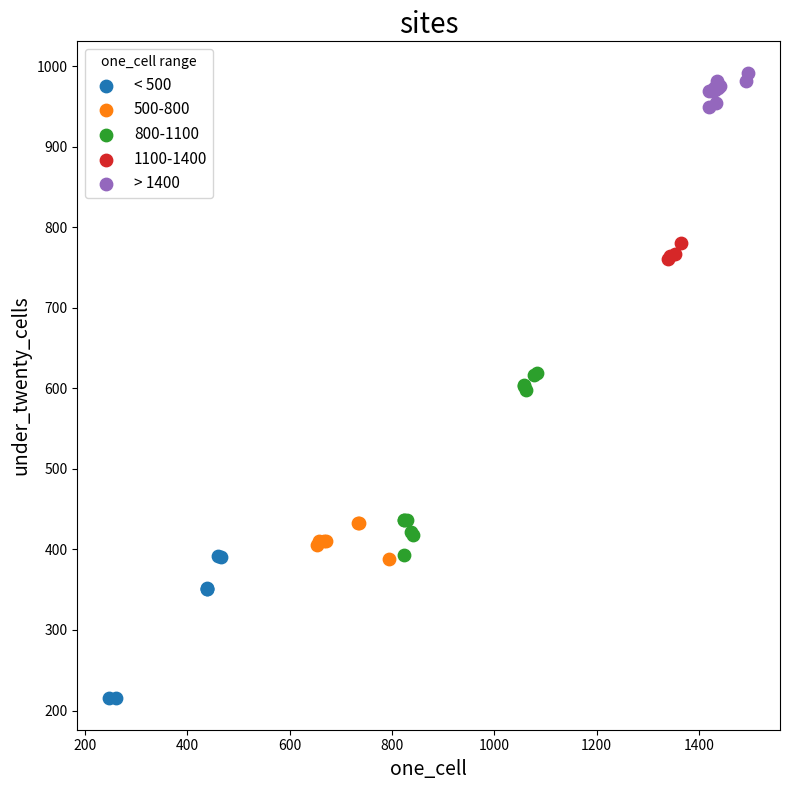

Which series contains the lowest Y value?

< 500